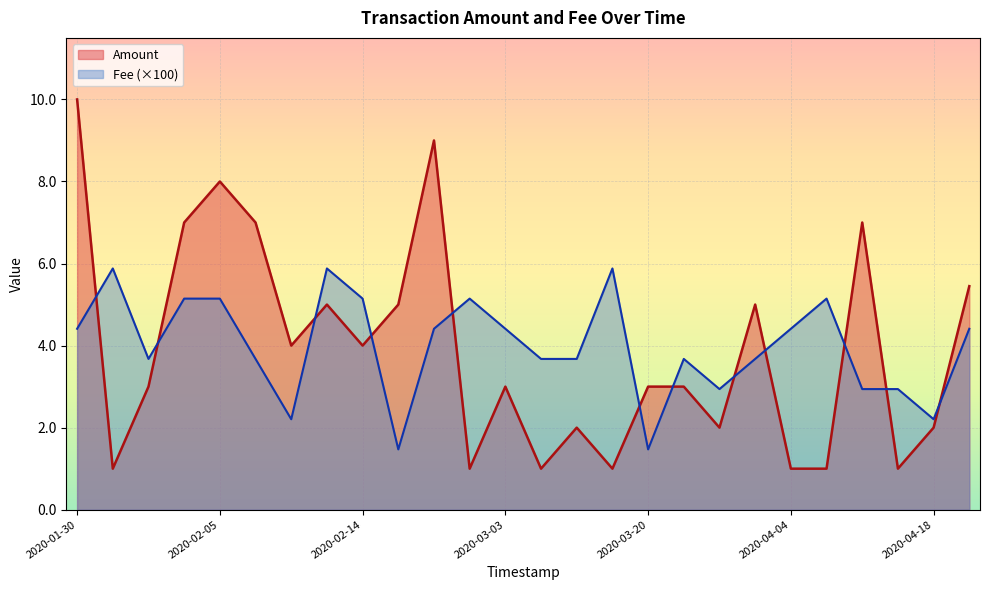

The value of Fee at 2020-04-16 is 0.0. True or false?

False